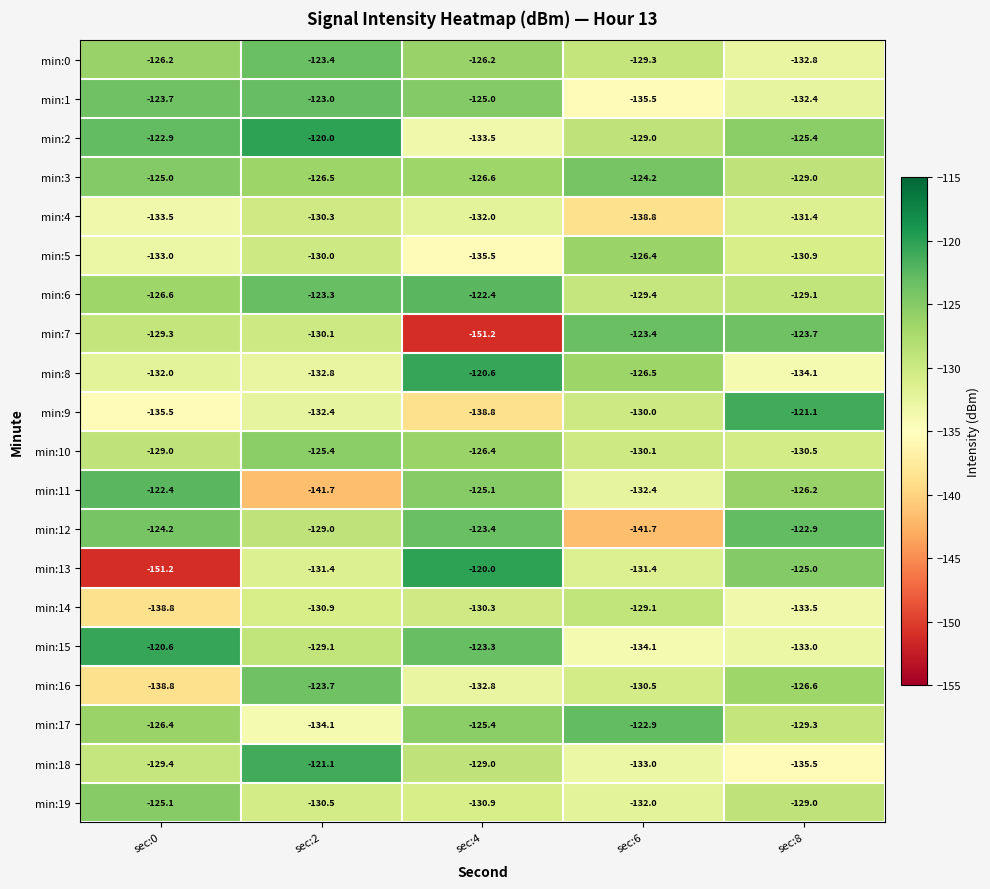

Where does the min:19 series first go above -130?

sec:0